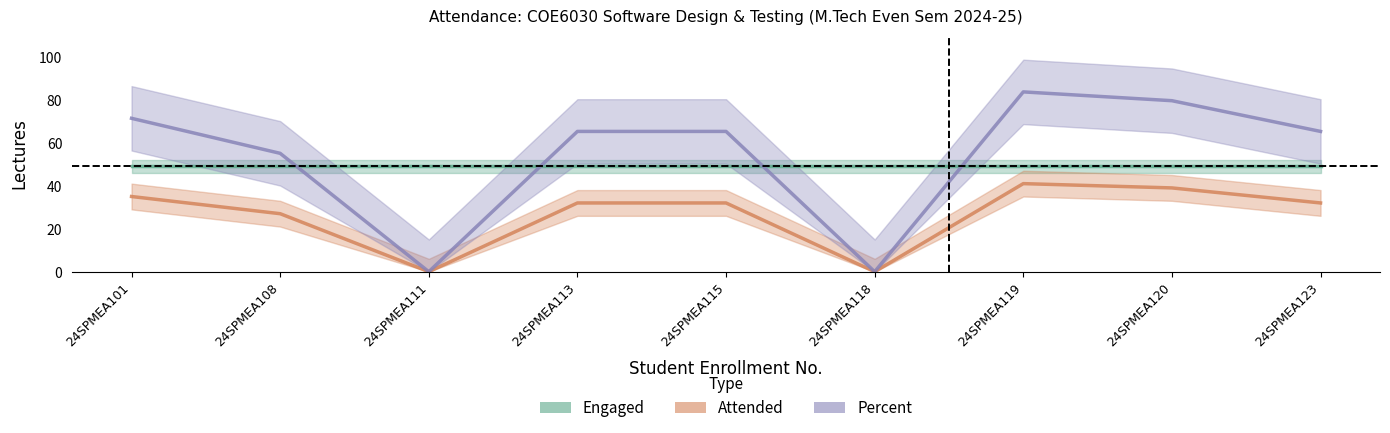

What is the approximate value of Engaged at 24SPMEA120?

49.0